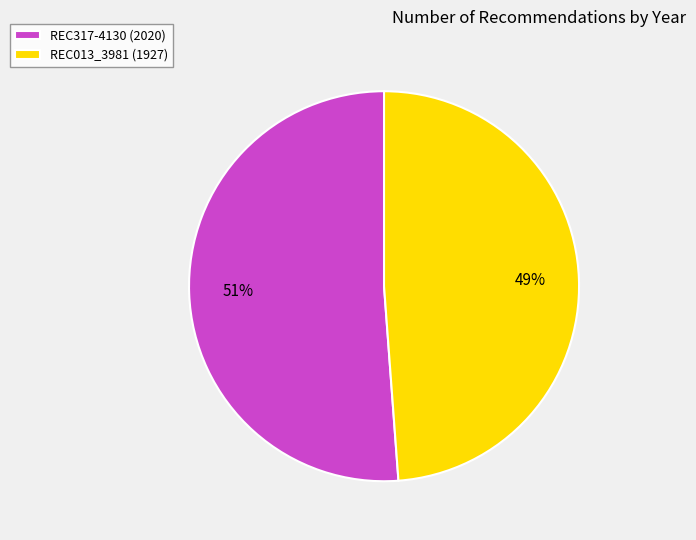

Rank the categories by value from highest to lowest.

REC317-4130, REC013_3981